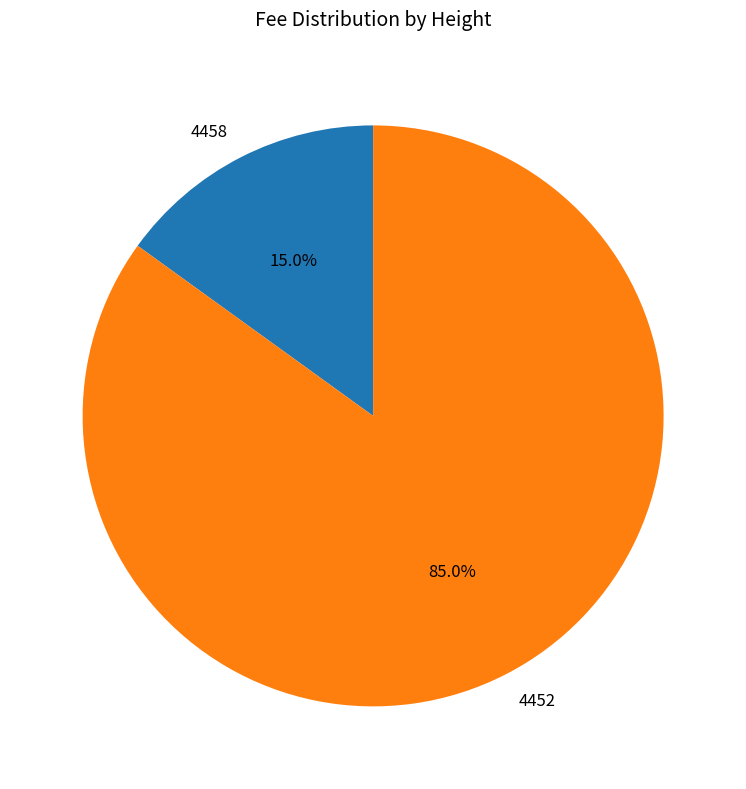

To the nearest percent, what portion does 4458 represent?

15%